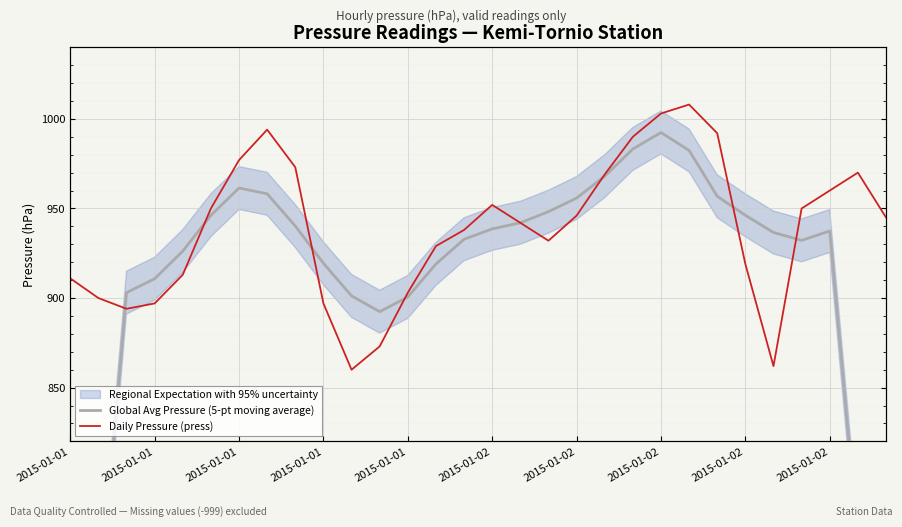

Between which two adjacent categories do Daily Pressure (press) and Global Avg Pressure (5-pt moving average) first intersect?

2015-01-01 and 2015-01-01